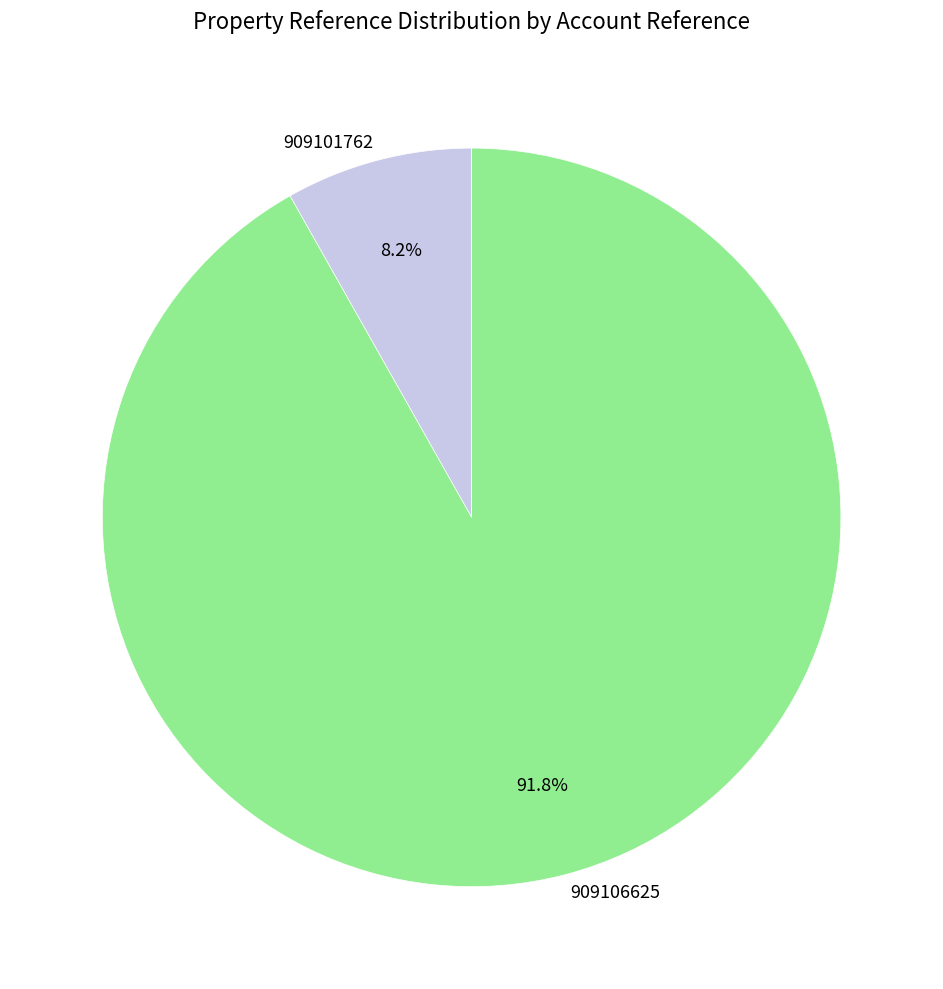

To the nearest percent, what percentage of the pie is 909106625?

92%